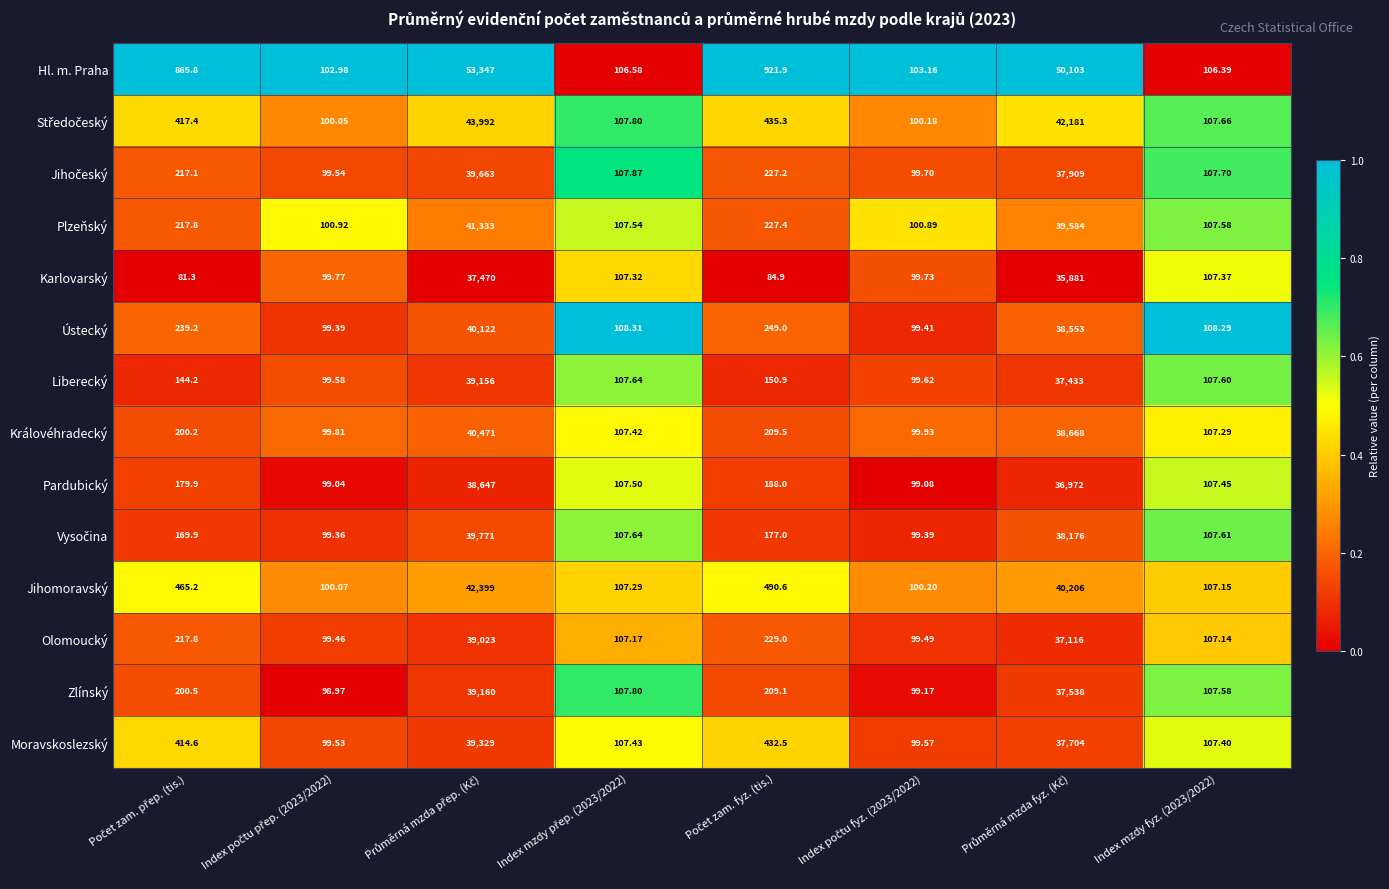

Which series has the largest range (max minus min)?

Hl. m. Praha